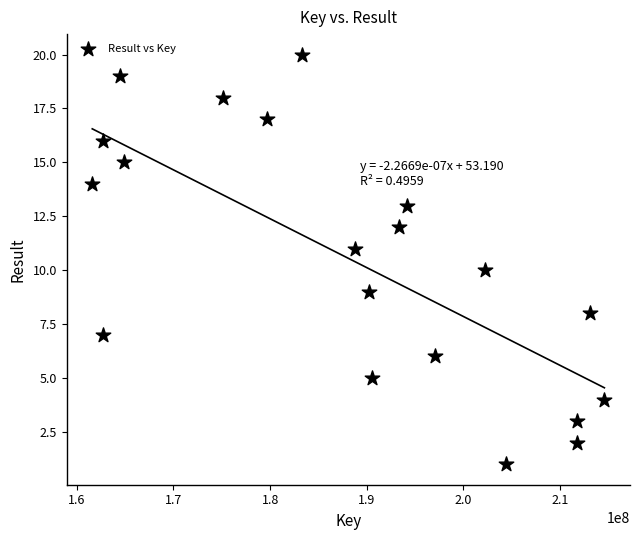

What is the range of X values (max minus min)?

52981459